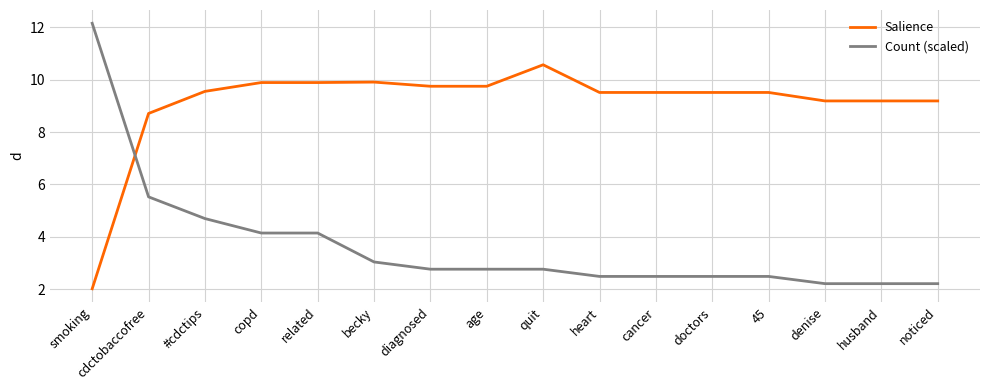

List the series in order of their overall mean, lowest first.

Count (scaled), Salience